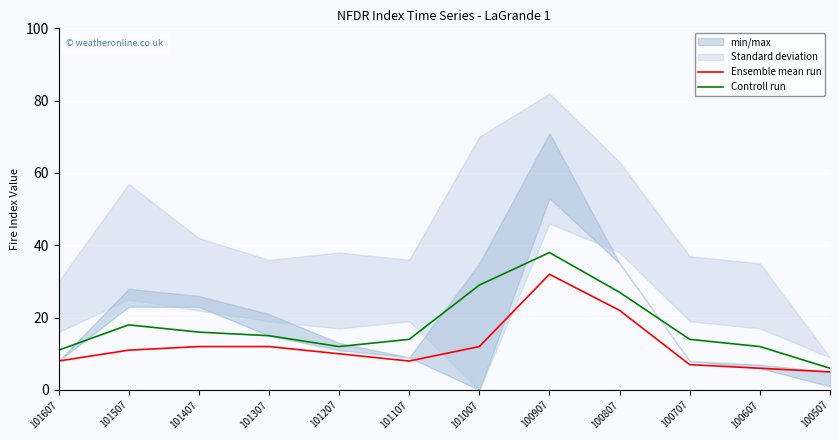

In Controll run, how many points are higher than both neighbors (excluding endpoints)?

2